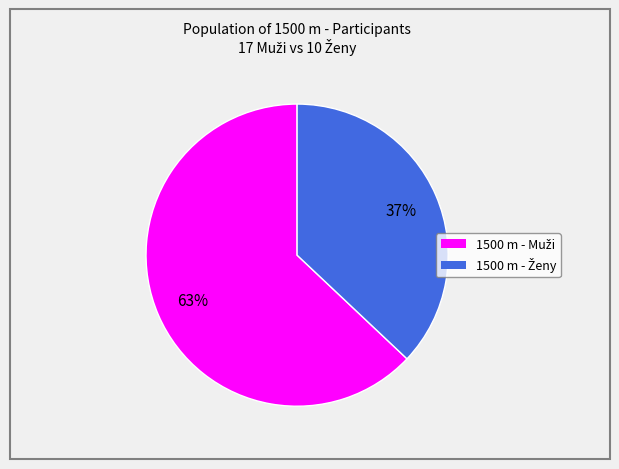

To the nearest percent, what is the difference between the largest and smallest slice percentages?

26%